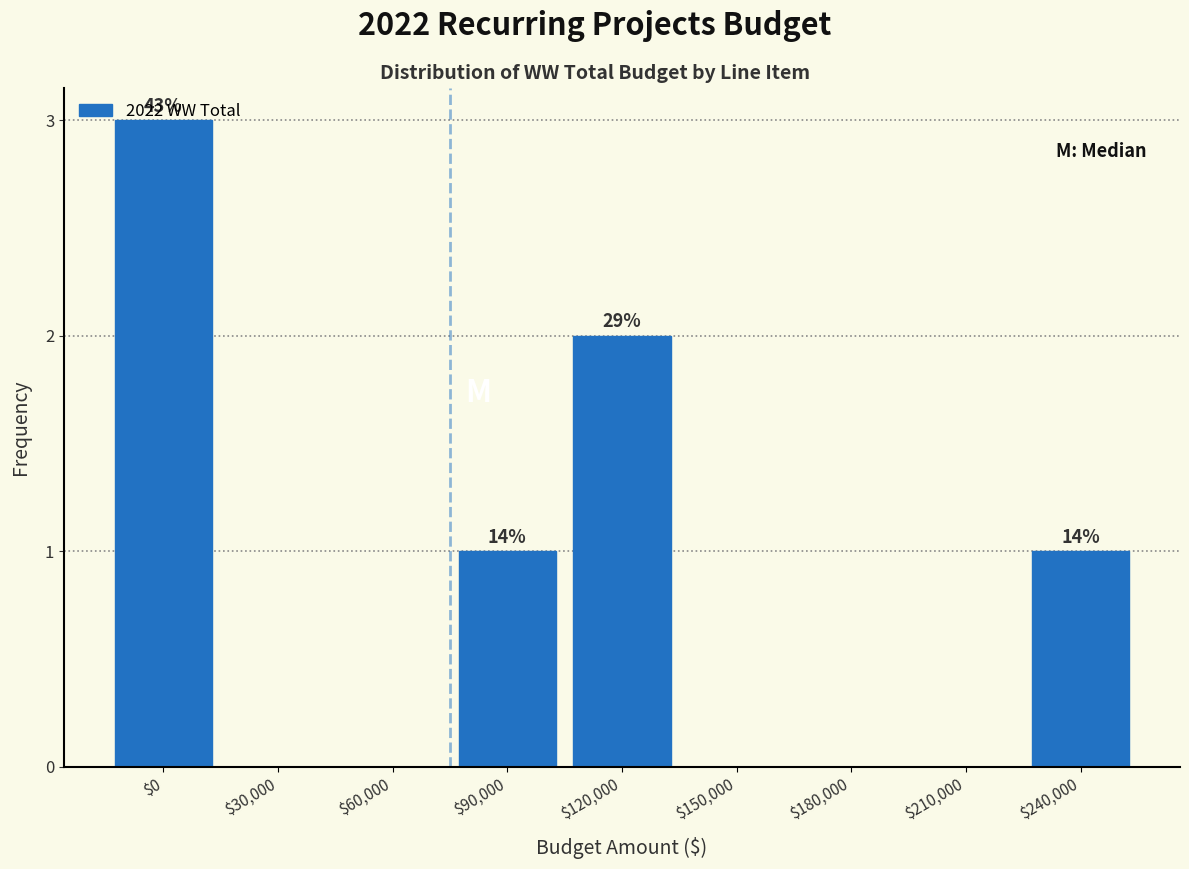

True or false: the data shows 1 at $90,000.

True